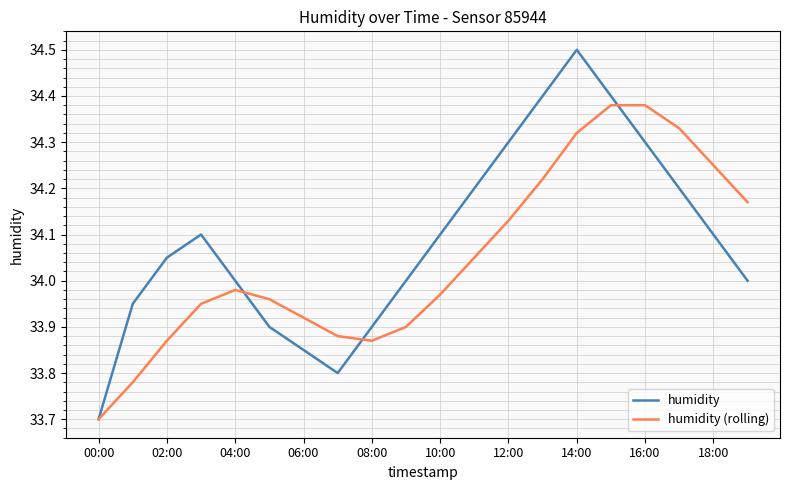

What is the greatest value displayed?

34.5